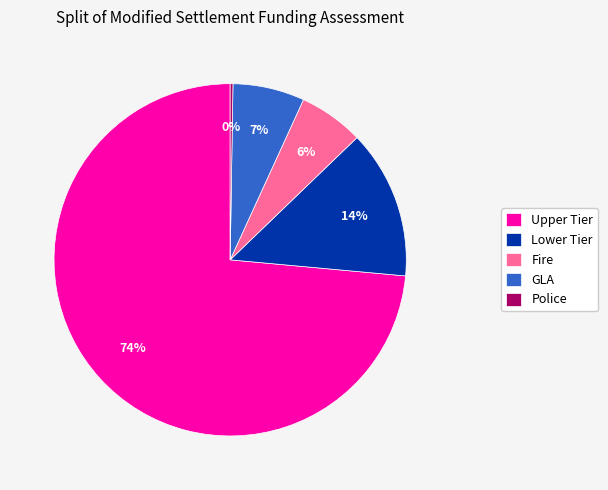

Combined, do Fire and GLA account for over 50%?

No